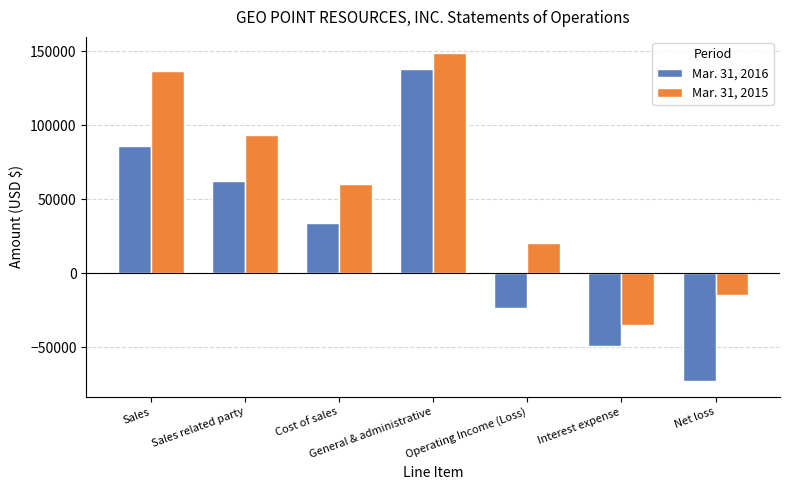

At how many categories does at least one series exceed 22735?

4